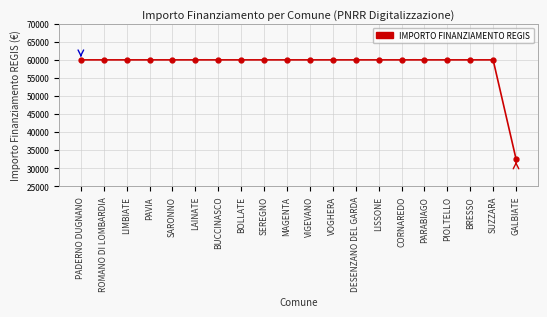

How many lines are shown in the chart?

1